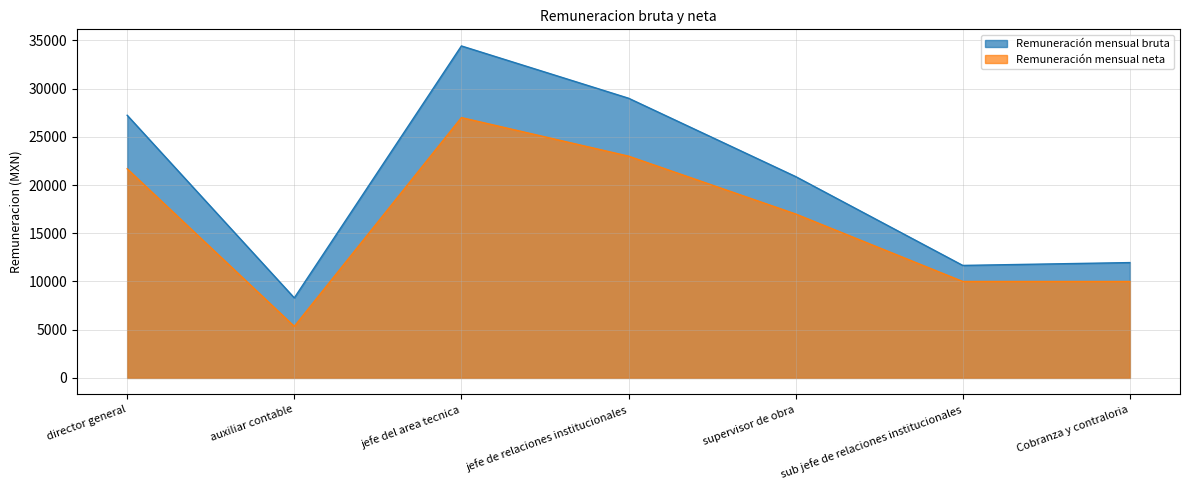

How many distinct data groups are displayed?

2